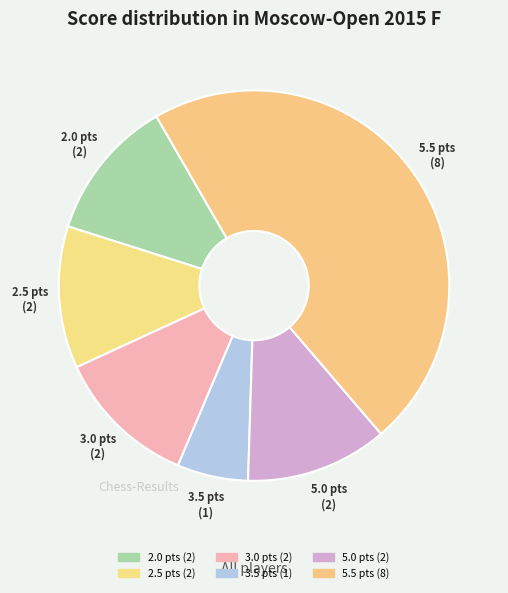

How many slices are in this pie chart?

6